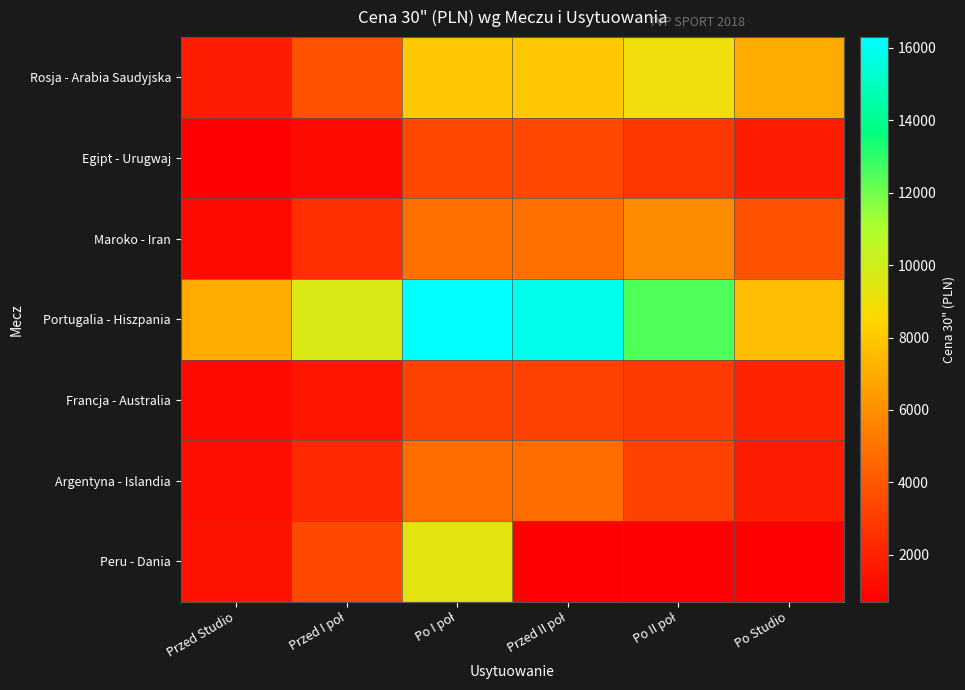

How many data points does each series have?

6